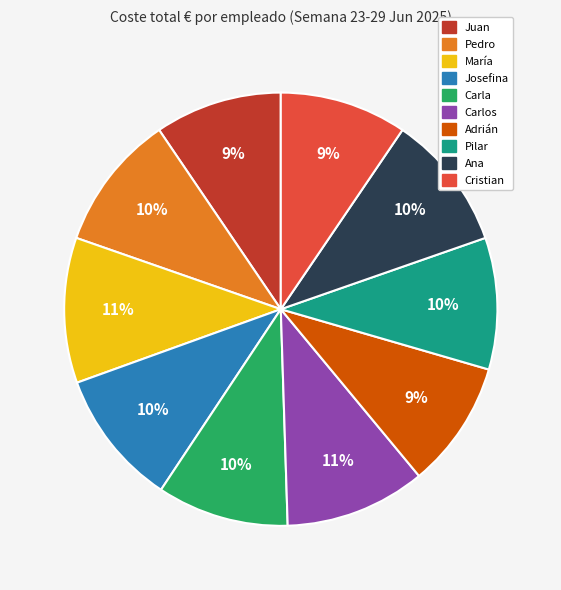

To the nearest percent, what is the average slice percentage?

10%